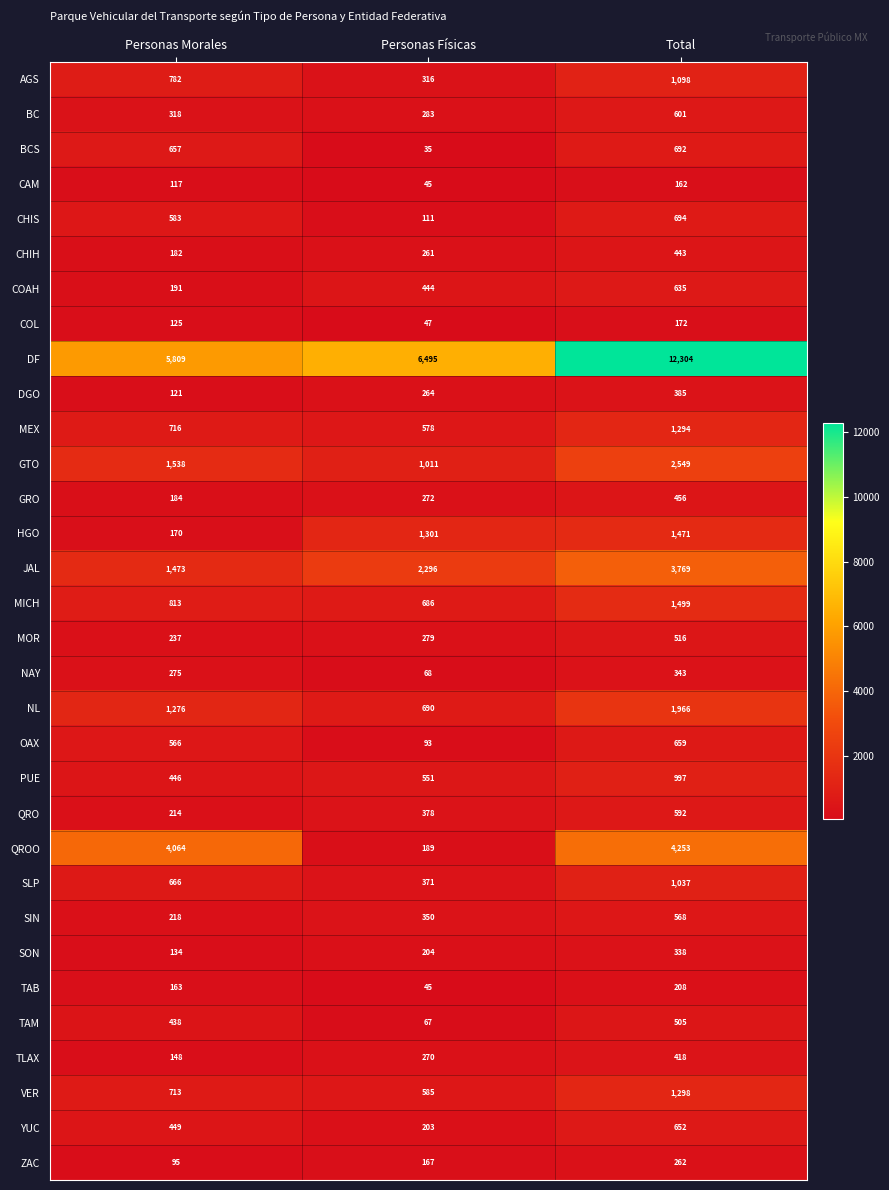

Which series has the largest range (max minus min)?

DF